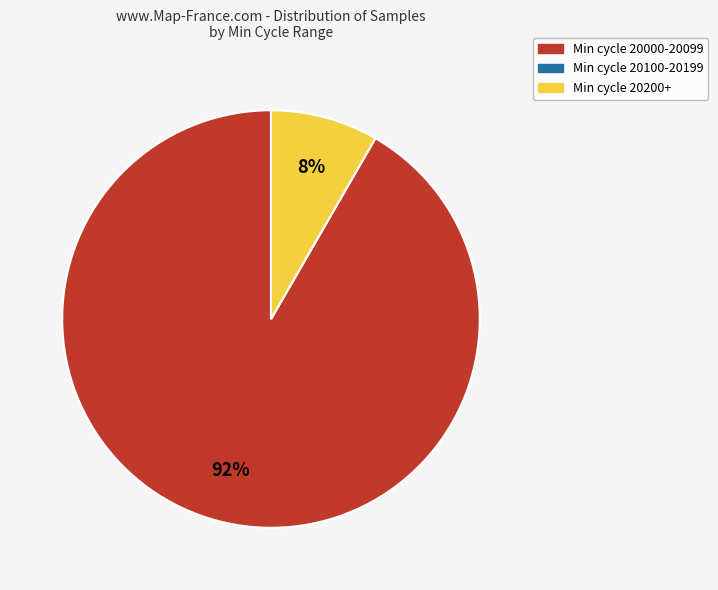

To the nearest percent, what is the average slice percentage?

33%